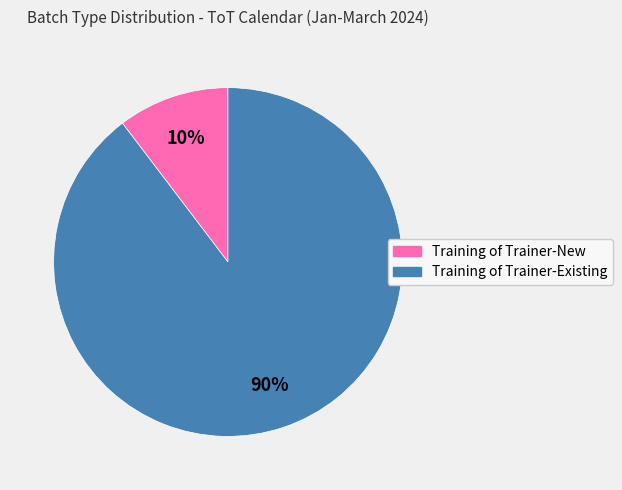

Is Training of Trainer-New the majority of the pie?

No